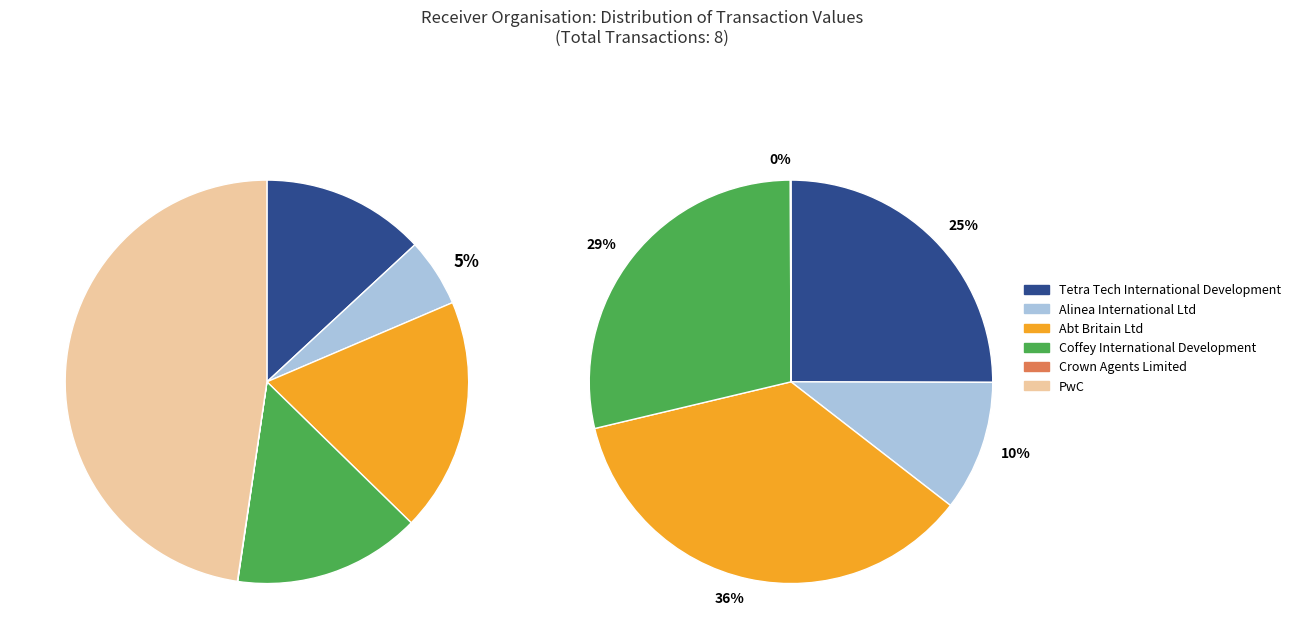

To the nearest percent, what percentage of the pie is Tetra Tech International Development?

13%